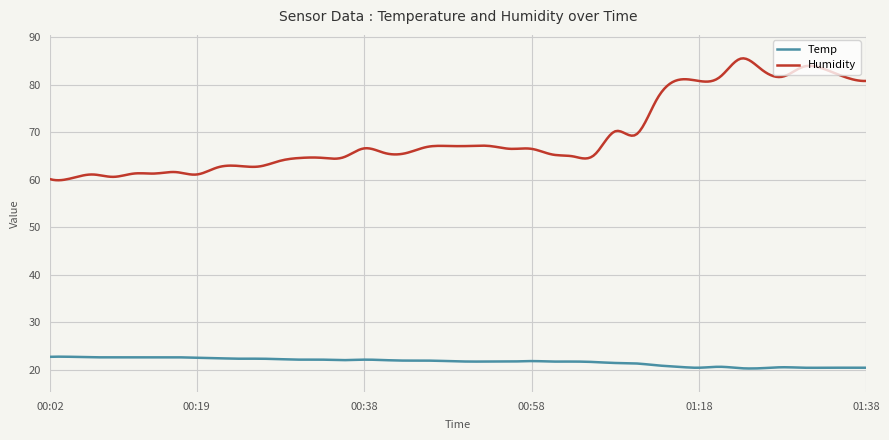

What is the difference between the maximum and minimum values in the Temp series?

2.5